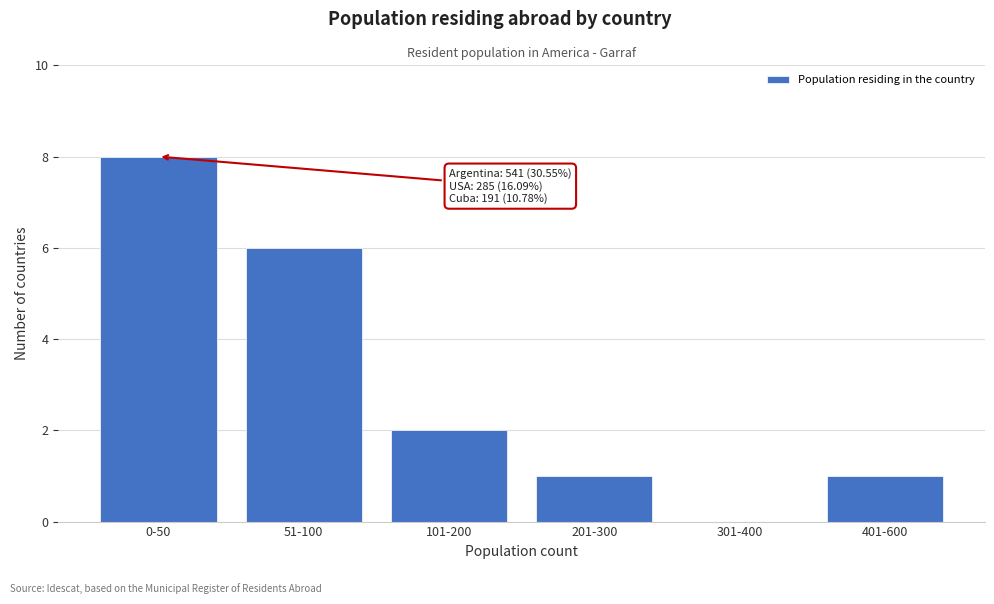

Reading left to right, transcribe all the data shown in this chart.

0-50=8	51-100=6	101-200=2	201-300=1	301-400=0	401-600=1